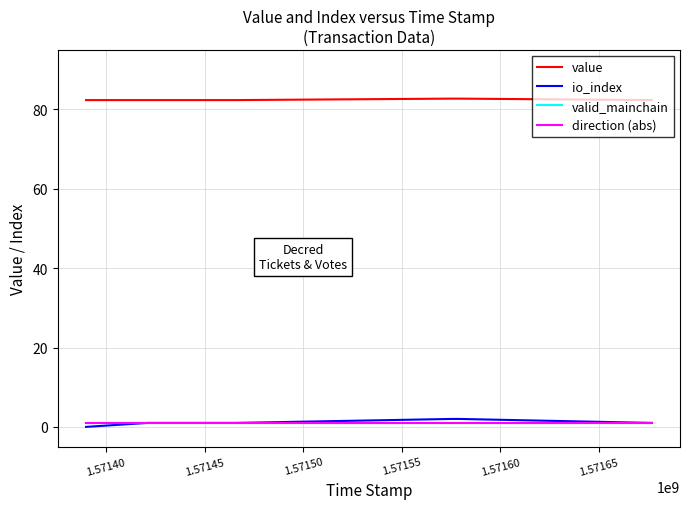

Reading left to right, transcribe all the data shown in this chart.

value: 82.4	82.4	82.4	82.4	82.4	82.7	82.7	82.4
io_index: 0.0	0.0	0.0	1.0	1.0	2.0	2.0	1.0
valid_mainchain: 1.0	1.0	1.0	1.0	1.0	1.0	1.0	1.0
direction (abs): 1.0	1.0	1.0	1.0	1.0	1.0	1.0	1.0